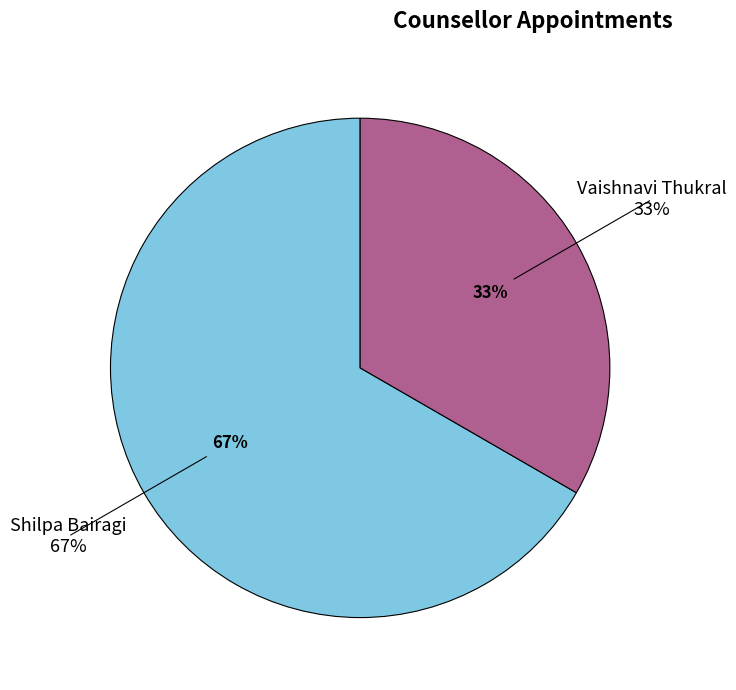

What percentage do Vaishnavi Thukral and Shilpa Bairagi together represent?

100.0%